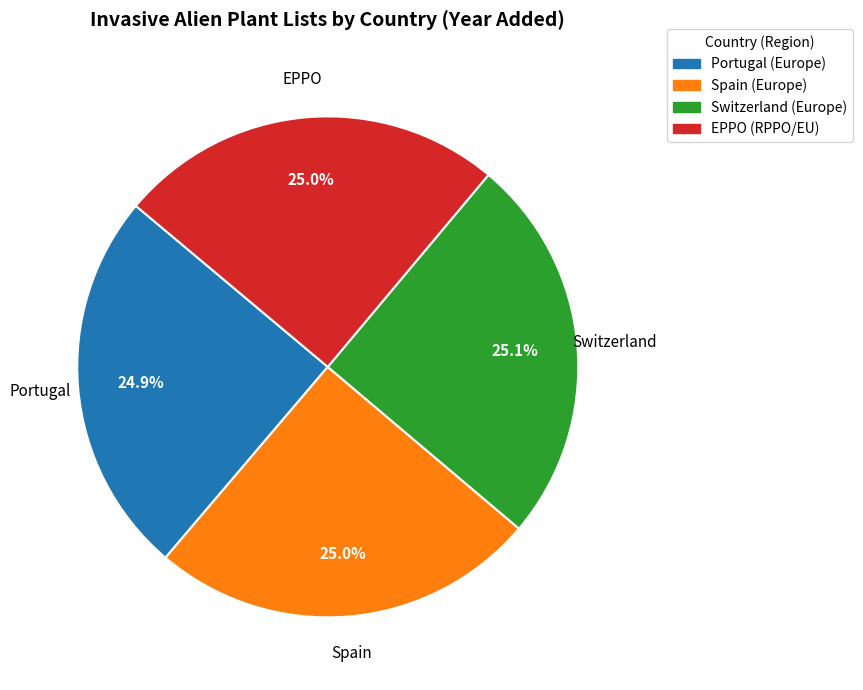

Is it true that Spain is 33% of the pie?

False